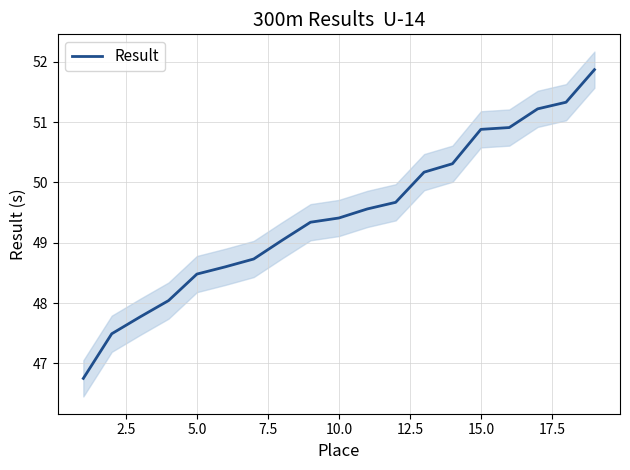

What is the average value?

49.5